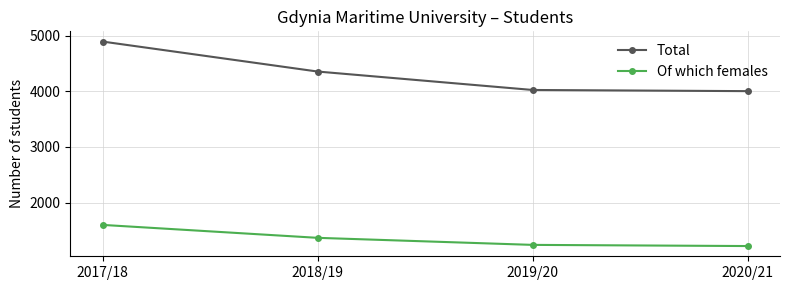

What is the value of the Total point at the 1st from the left?

4899